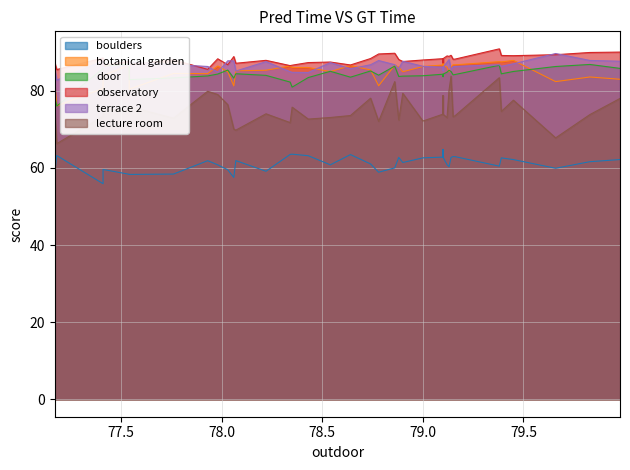

Reading right to left, what are all the values shown in this chart?

boulders: 58.8	63.2	55.9	59.6	58.4	58.3	58.4	61.9	60.8	59.5	57.5	61.9	59.1	63.5	63.6	63.6	63.2	60.8	63.5	61.0	58.9	60.0	62.7	61.4	62.6	62.6	64.8	62.8	62.8	60.9	60.3	62.7	63.0	62.9	60.5	62.6	62.2	59.9	61.6	62.2
botanical garden: 82.0	76.1	80.6	84.0	86.7	80.4	84.5	84.5	86.4	85.0	81.3	85.2	85.3	86.5	86.1	86.1	86.0	85.0	86.5	85.4	81.3	86.6	86.1	85.0	86.3	86.3	88.2	86.7	86.7	86.2	84.9	86.2	86.8	86.8	87.6	87.5	87.9	82.4	83.6	83.0
door: 78.6	76.1	85.8	86.5	86.9	82.9	83.4	83.9	84.4	85.4	83.3	84.4	84.0	82.3	81.0	81.0	83.5	85.1	83.5	85.2	84.1	86.4	83.7	83.8	83.9	83.9	83.7	84.3	84.3	84.8	85.3	85.0	84.2	84.2	86.6	84.4	85.0	86.3	86.8	85.8
observatory: 87.2	85.5	88.5	86.6	87.7	86.8	88.0	85.6	88.3	86.8	88.9	87.2	87.9	86.5	86.7	86.7	87.3	87.5	86.7	88.4	89.6	89.8	88.1	87.6	88.0	88.0	87.2	88.3	88.3	89.1	89.0	89.2	88.2	88.2	90.9	89.2	89.1	89.4	90.0	90.1
terrace 2: 85.5	82.8	87.8	86.1	86.6	87.5	86.8	86.3	84.8	87.8	87.8	85.1	87.6	85.0	84.8	84.8	84.8	87.3	85.7	86.8	87.9	86.8	85.8	87.7	86.4	86.4	85.3	86.1	86.1	87.4	88.1	85.5	86.3	86.3	86.8	86.4	87.0	89.7	87.9	87.7
lecture room: 74.3	66.3	73.4	75.3	74.9	75.9	72.9	79.9	79.0	76.4	70.1	69.8	74.0	71.8	75.8	75.8	72.7	73.1	73.6	78.1	72.1	82.4	72.5	79.4	72.2	72.2	78.8	74.0	74.0	73.1	80.2	83.8	73.3	73.5	83.4	74.7	77.6	67.8	73.8	78.0